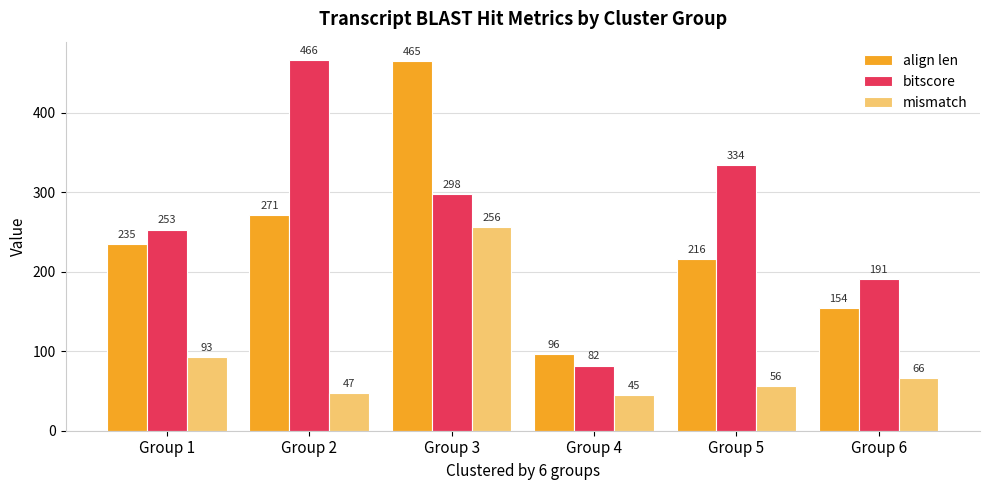

Which series changed the most between Group 2 and Group 6?

bitscore